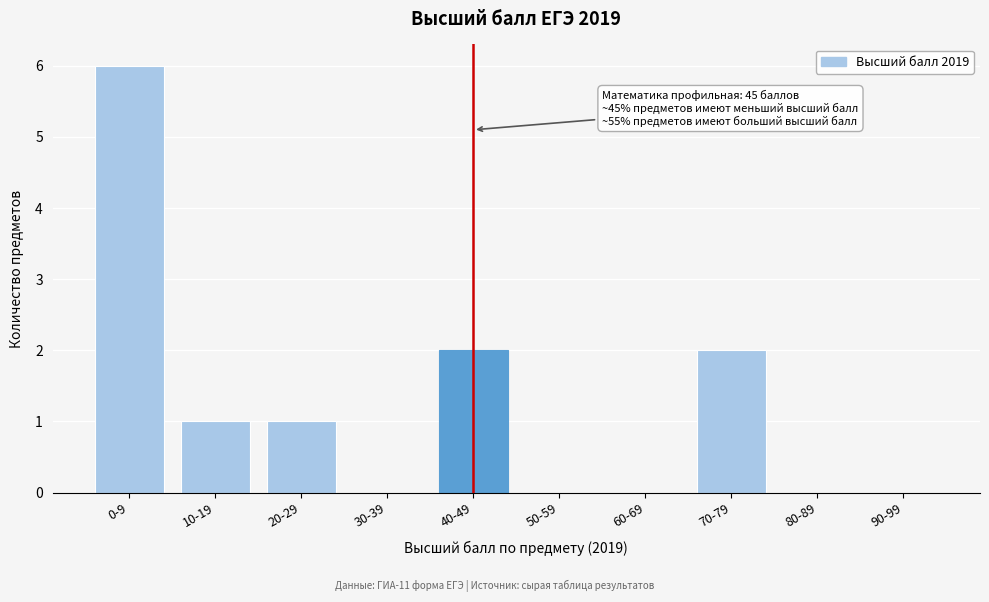

Reading right to left, extract all data points from this chart.

90-99=0	80-89=0	70-79=2	60-69=0	50-59=0	40-49=2	30-39=0	20-29=1	10-19=1	0-9=6